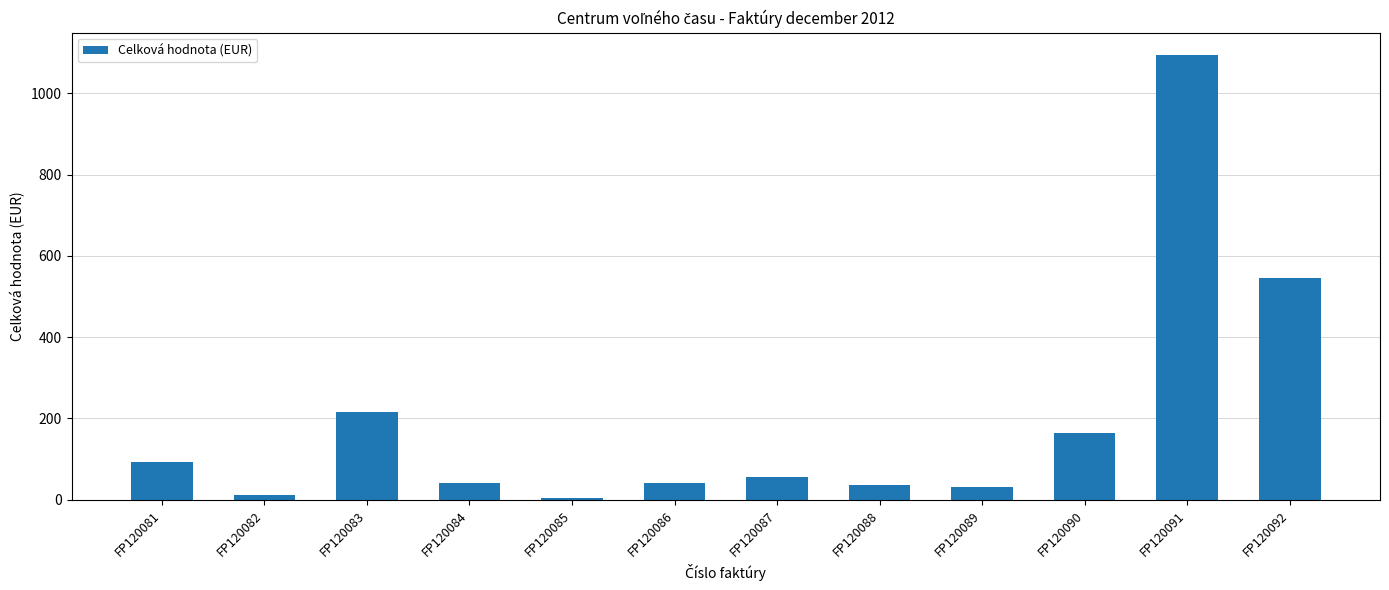

At which label does the data first exceed 56?

FP120081